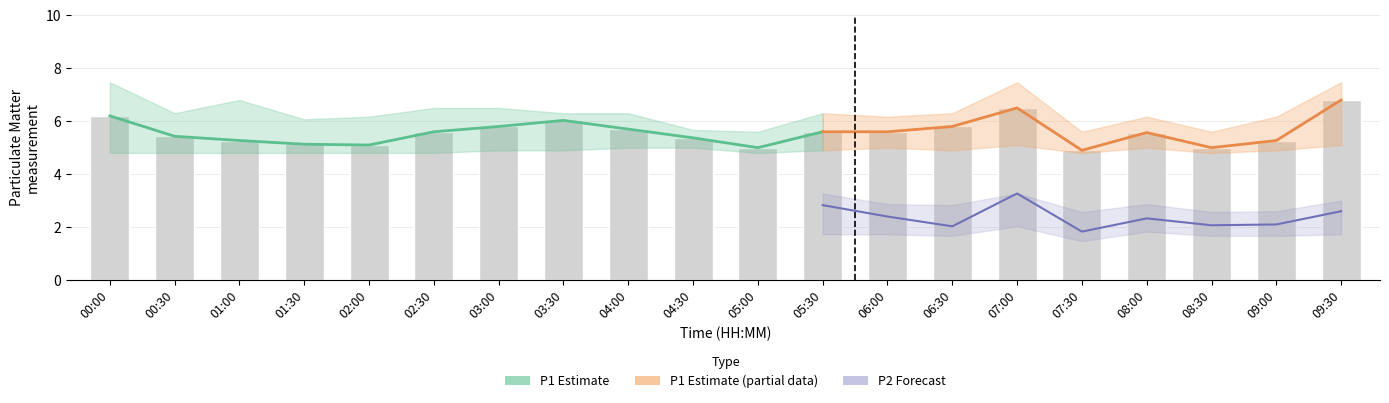

At which label is P1_lower closest to 4?

00:00